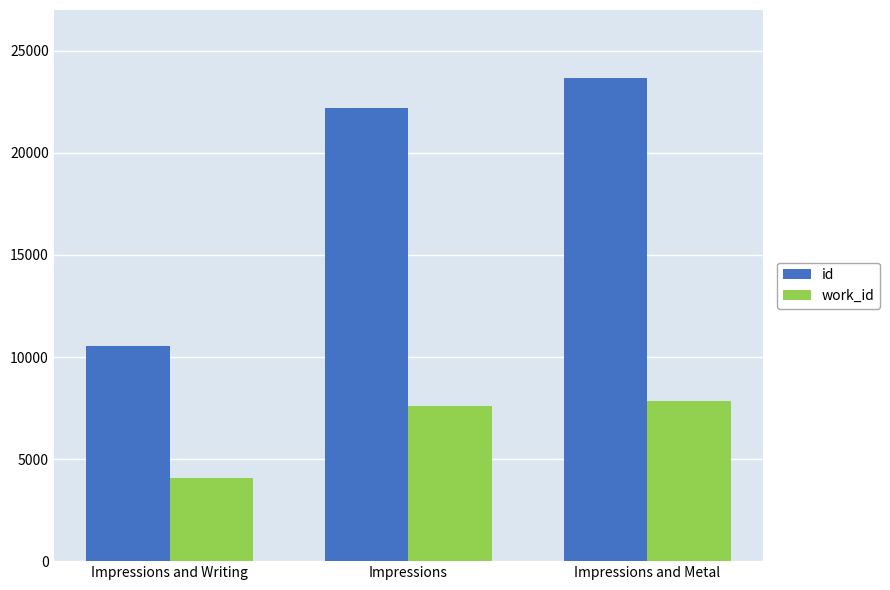

What is the sum of the work_id values at Impressions and Metal and Impressions and Writing?

11939